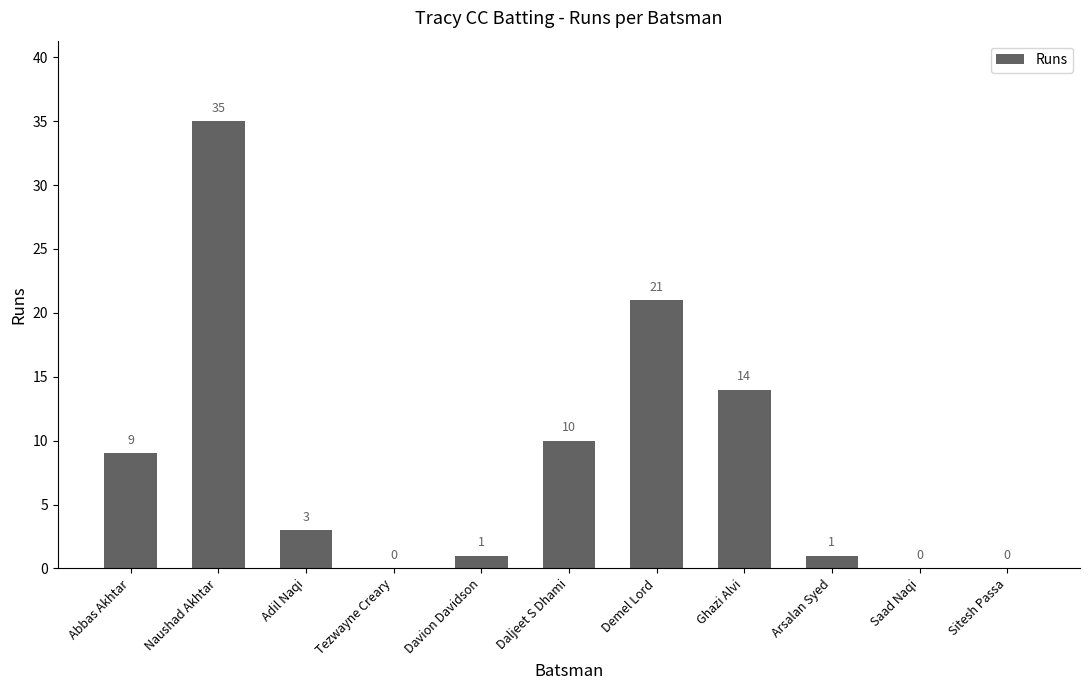

At which label does the data first exceed 3?

Abbas Akhtar